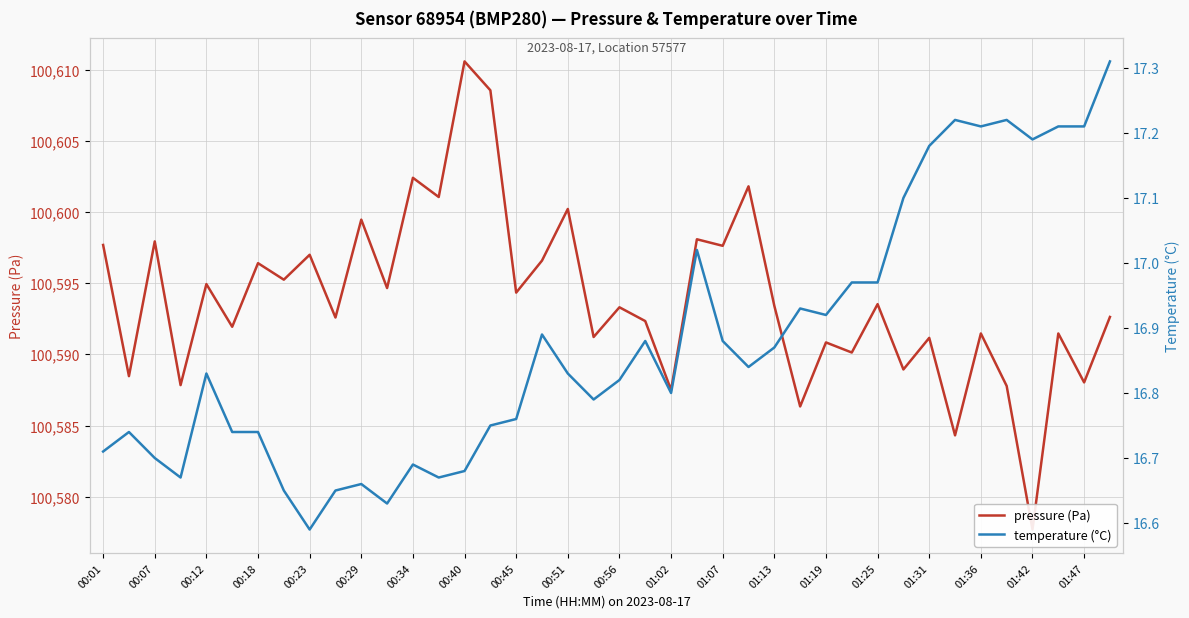

How many distinct data groups are displayed?

2